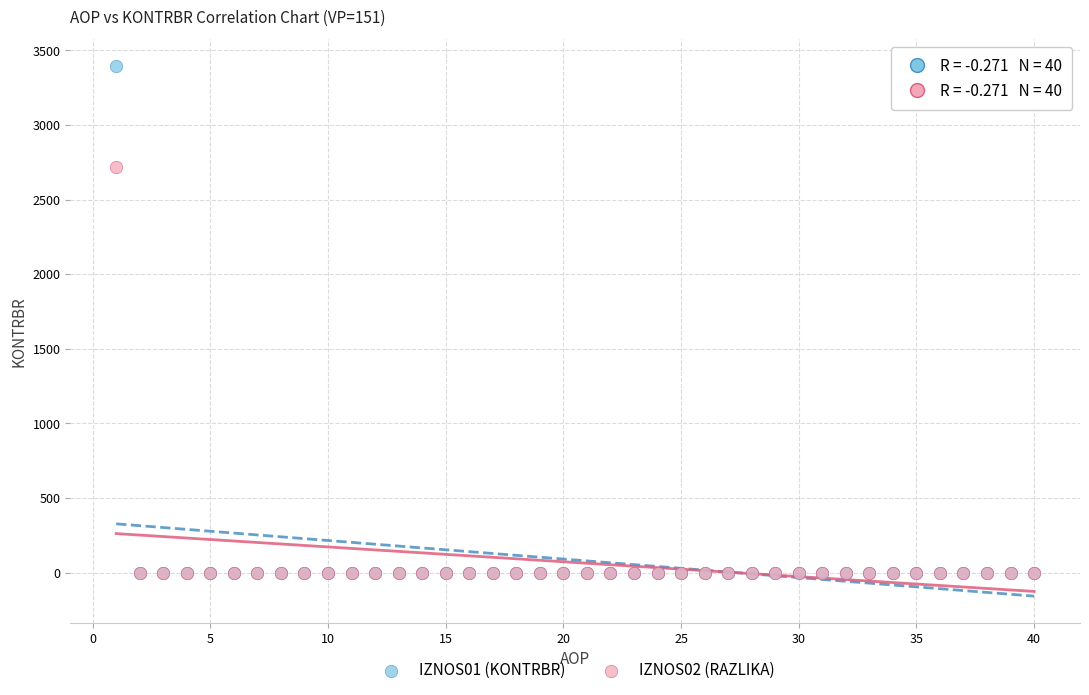

Which series reaches the maximum Y coordinate?

IZNOS01 (KONTRBR)